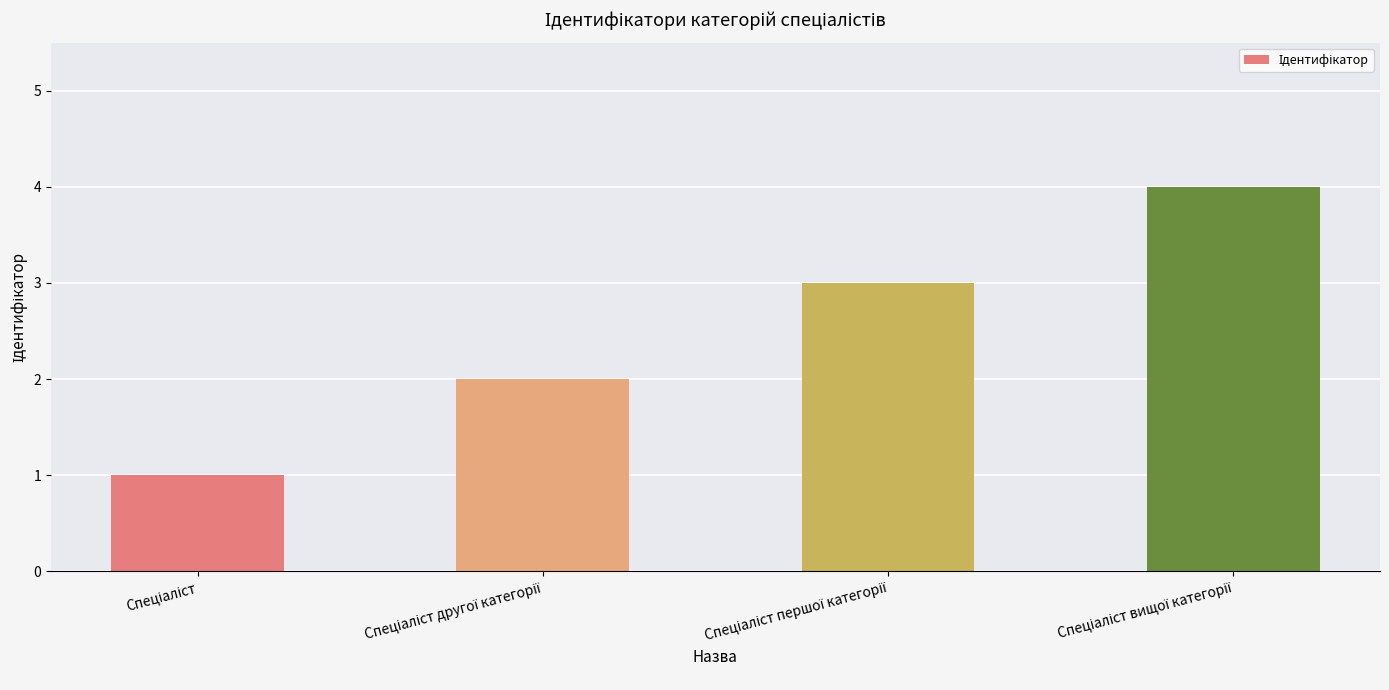

What is the greatest value displayed?

4